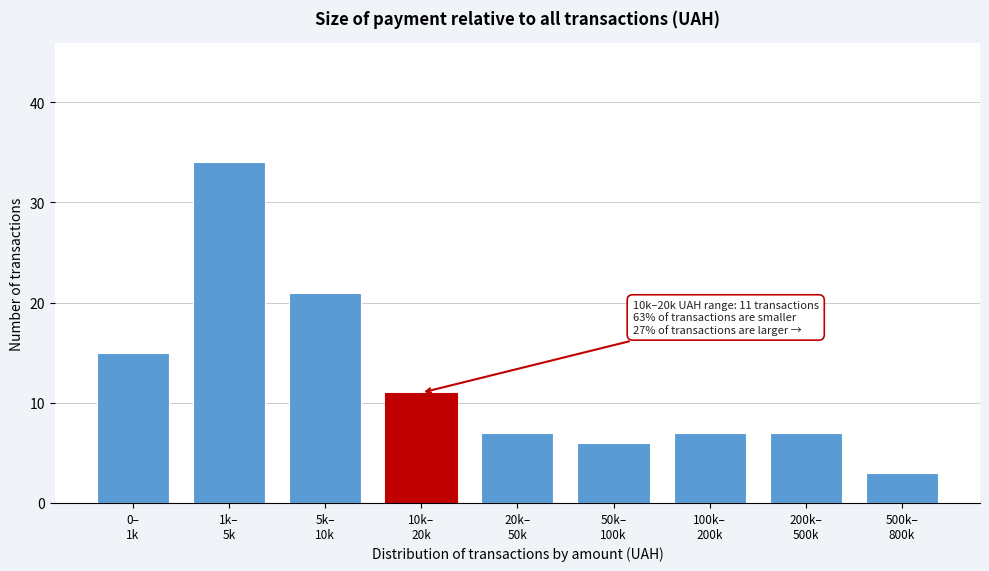

Reading left to right, list all the values displayed in this chart.

15	34	21	11	7	6	7	7	3